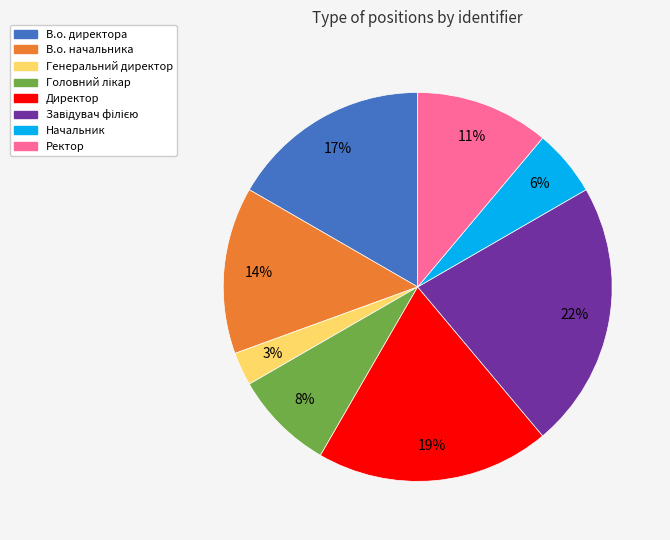

Which has a higher value, Директор or В.о. начальника?

Директор